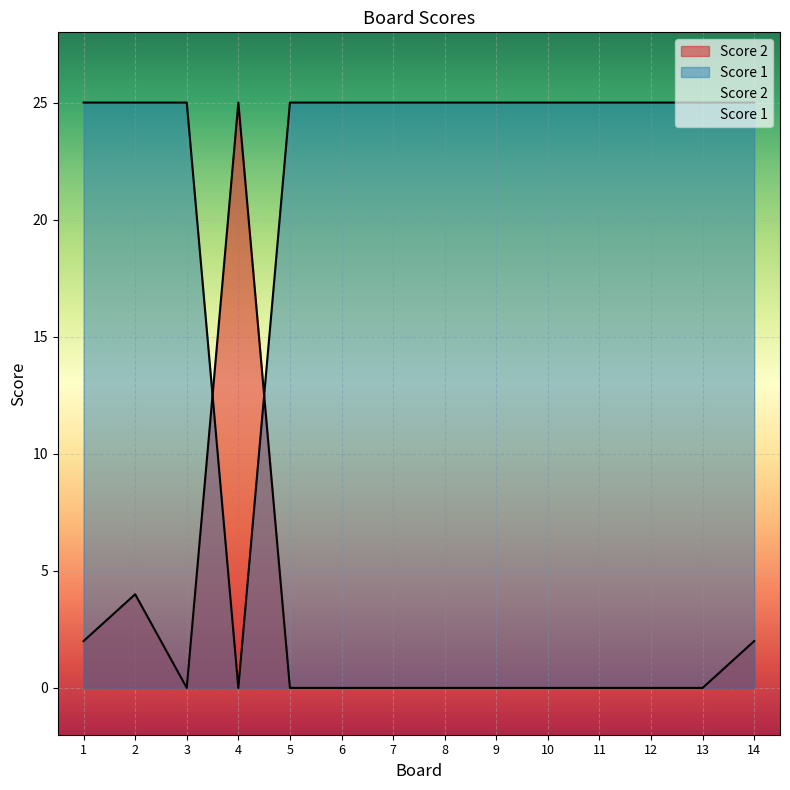

True or false: Score 2 has a value of 4 at 2.

True